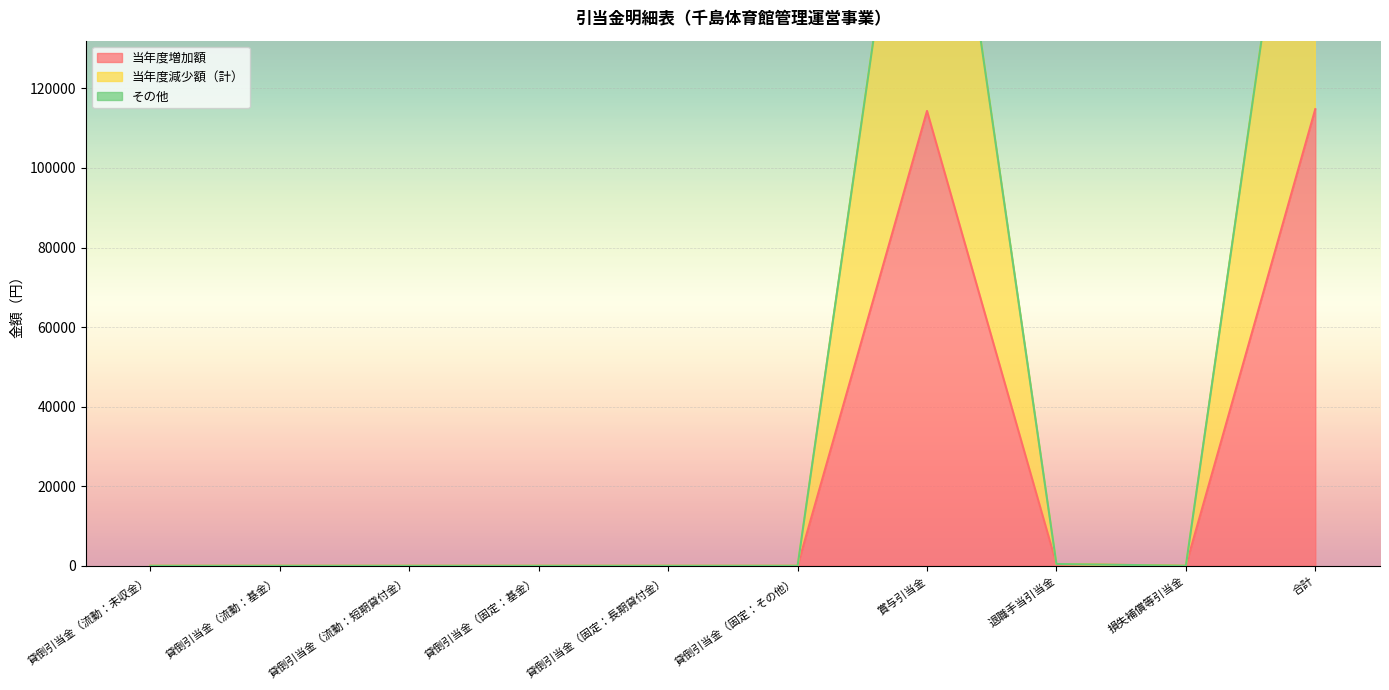

What is the highest value of the 当年度増加額 series?

114780